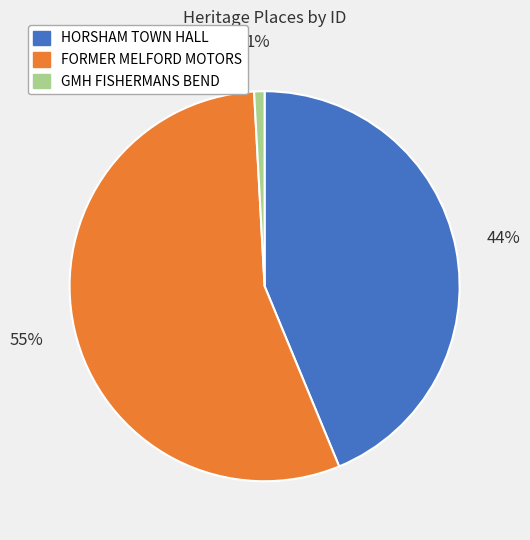

Which slice is the largest?

FORMER MELFORD MOTORS